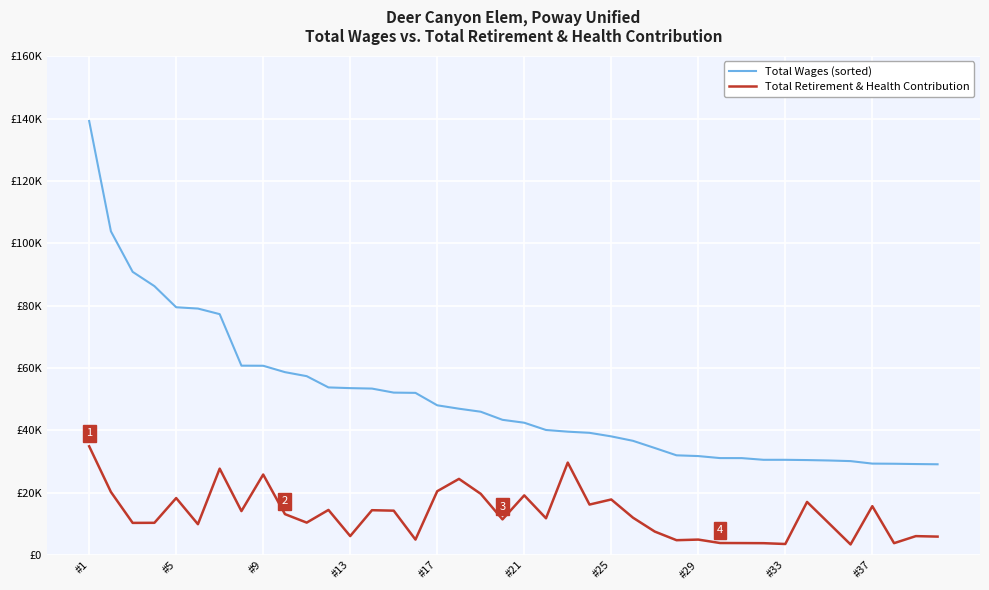

Reading right to left, what are all the values shown in this chart?

Total Wages (sorted): 29075	29150	29246	29292	30093	30293	30426	30510	30511	31053	31062	31709	31950	34297	36599	38026	39167	39540	40079	42408	43340	45938	46907	48001	51986	52072	53365	53507	53736	57347	58639	60686	60717	77248	79038	79455	86234	90817	103823	139219
Total Retirement & Health Contribution: 5868	6026	3761	15631	3356	10183	16992	3496	3761	3792	3814	4913	4716	7484	11933	17783	16150	29617	11748	19102	11388	19593	24389	20432	4913	14192	14341	6039	14427	10356	13080	25787	14058	27674	9851	18233	10296	10269	20195	34853